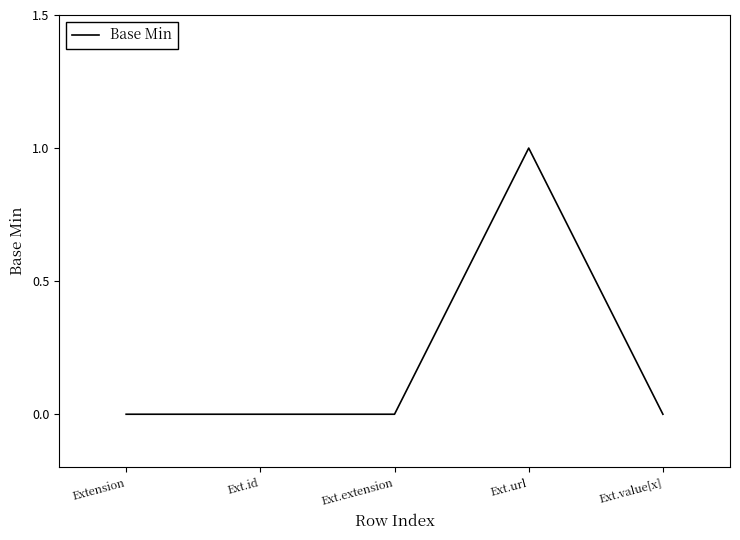

Count the number of categories in the chart.

5